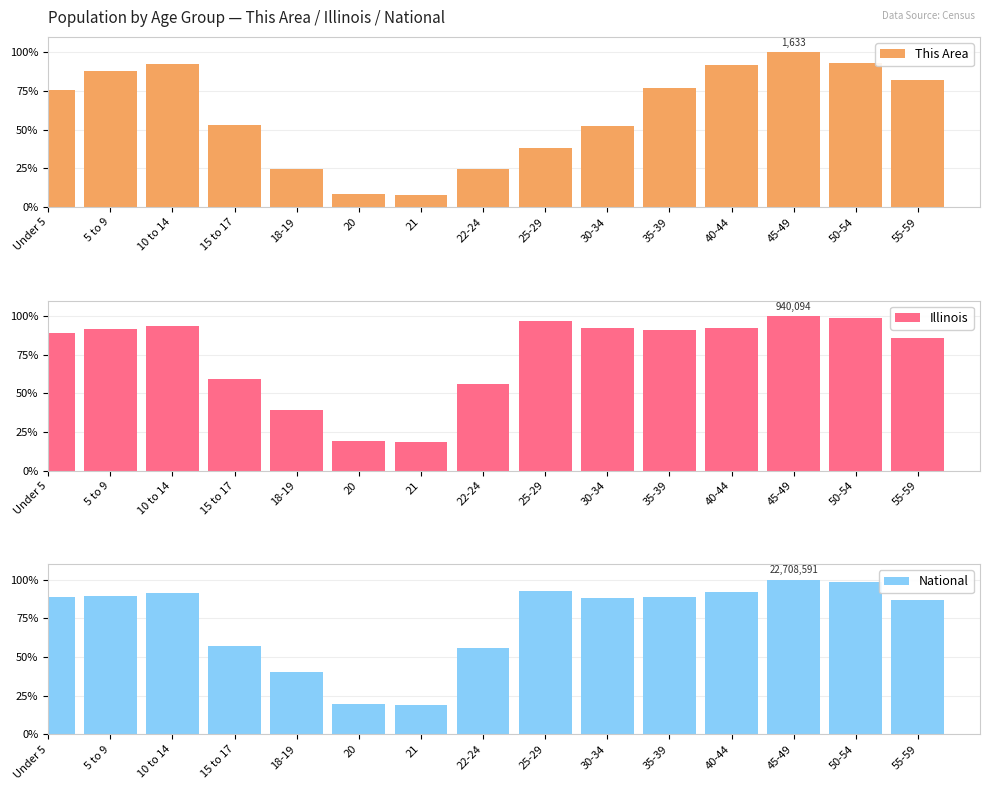

What value does the Illinois series have at Under 5?

88.9